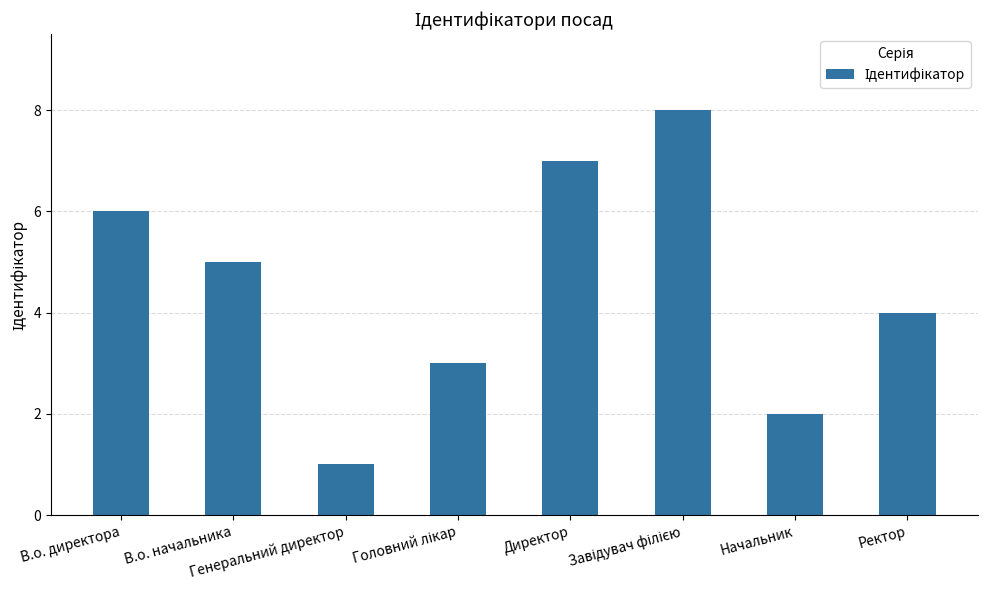

What is the maximum value shown in the chart?

8